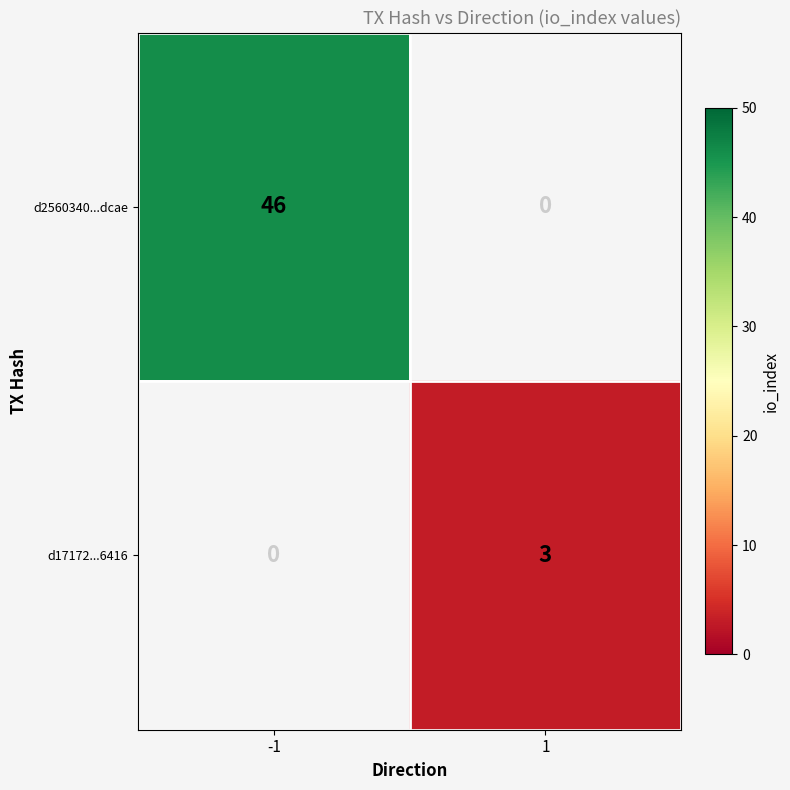

Count the number of categories in the chart.

2